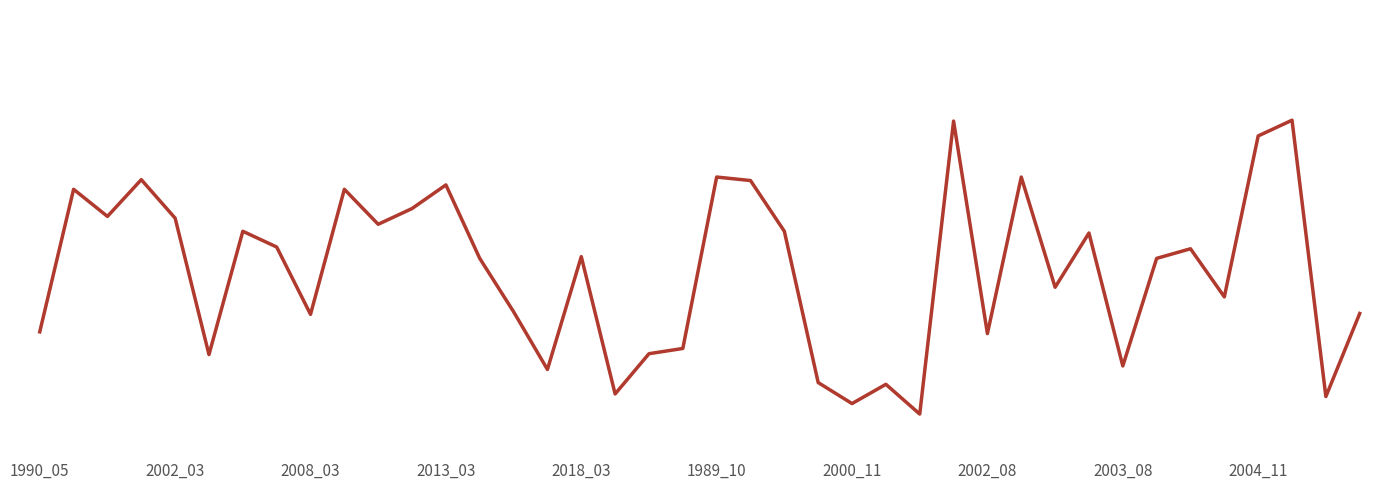

Does the chart display data point markers on the line(s)?

No